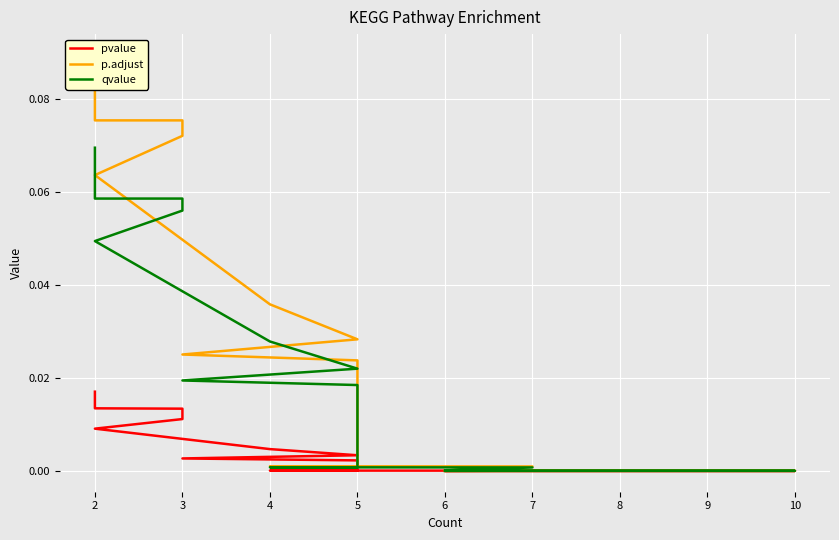

What is the difference between the second highest and minimum values in the p.adjust series?

0.1